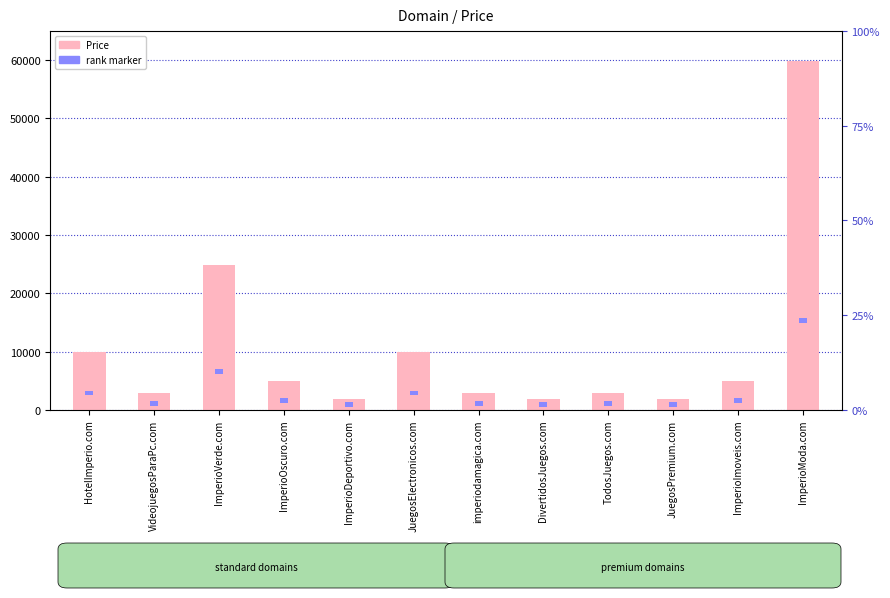

What is the total value across all series at JuegosElectronicos.com?

10688